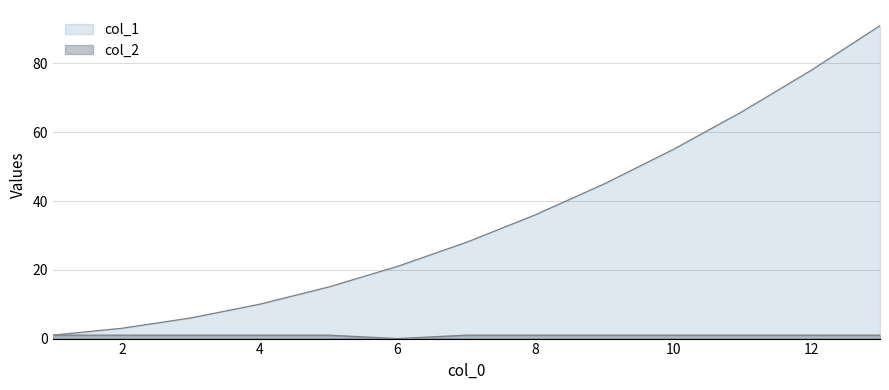

Reading right to left, transcribe all the data shown in this chart.

col_1: 13=91	12=78	11=66	10=55	9=45	8=36	7=28	6=21	5=15	4=10	3=6	2=3	1=1
col_2: 13=1	12=1	11=1	10=1	9=1	8=1	7=1	6=0	5=1	4=1	3=1	2=1	1=1